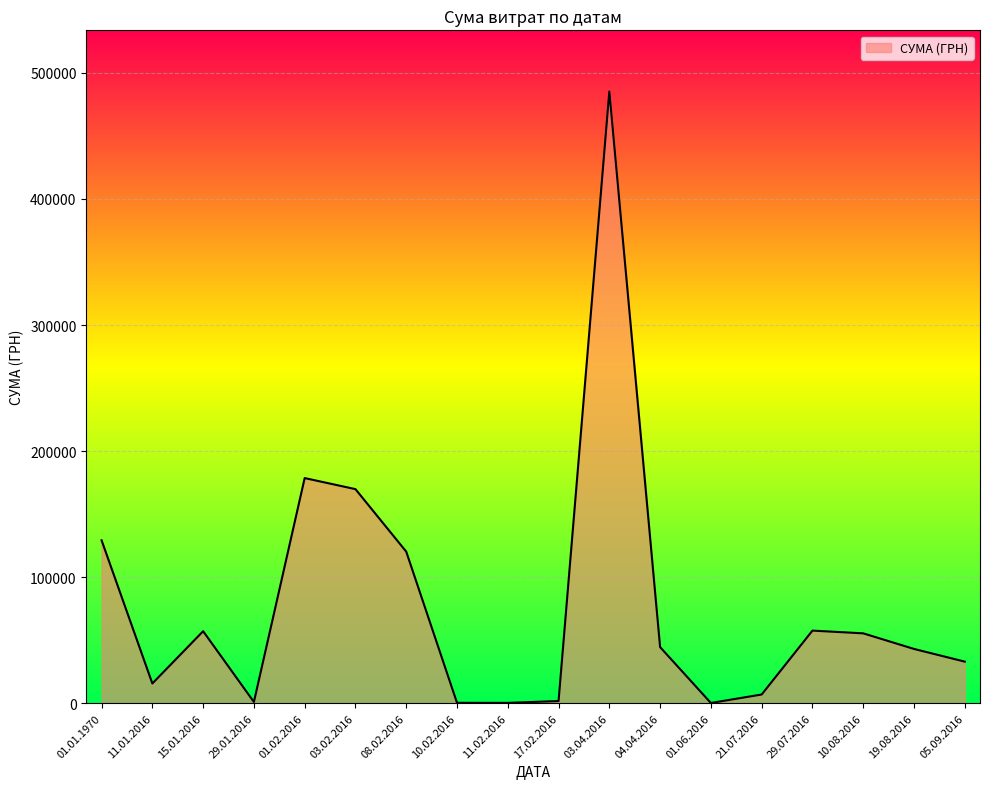

What is the average value?

77785.5